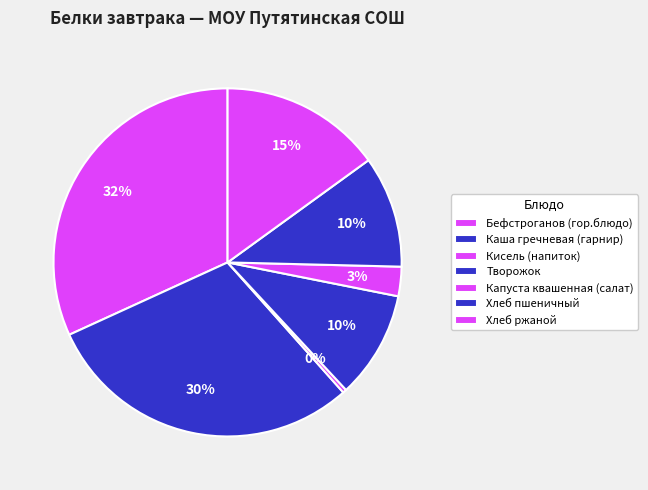

How many slices are in this pie chart?

7